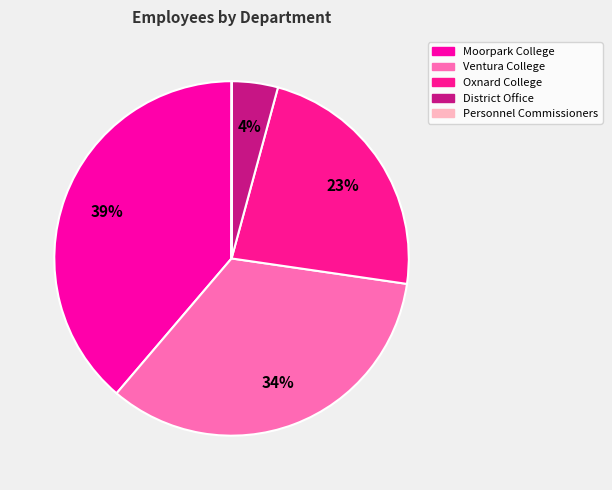

To the nearest percent, what portion does District Office represent?

4%